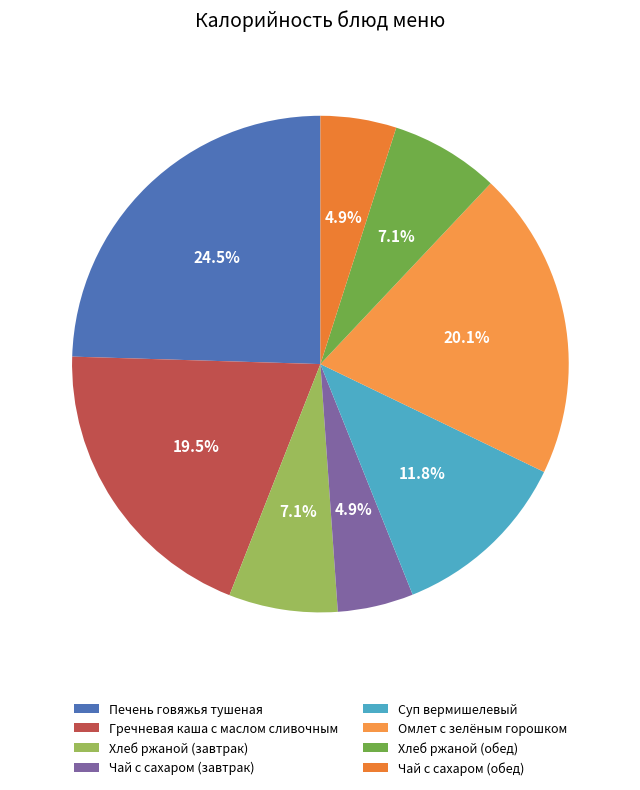

Which slice is the largest?

Печень говяжья тушеная